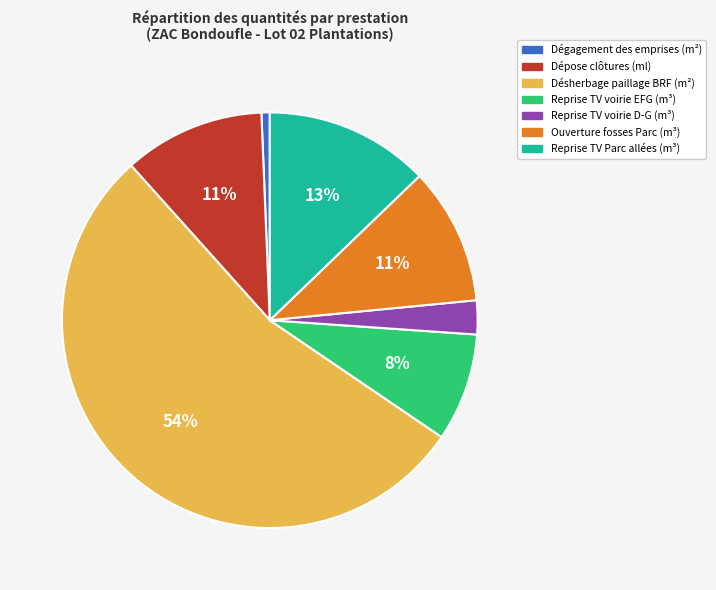

Which has a higher value, Ouverture fosses Parc (m³) or Reprise TV voirie EFG (m³)?

Ouverture fosses Parc (m³)